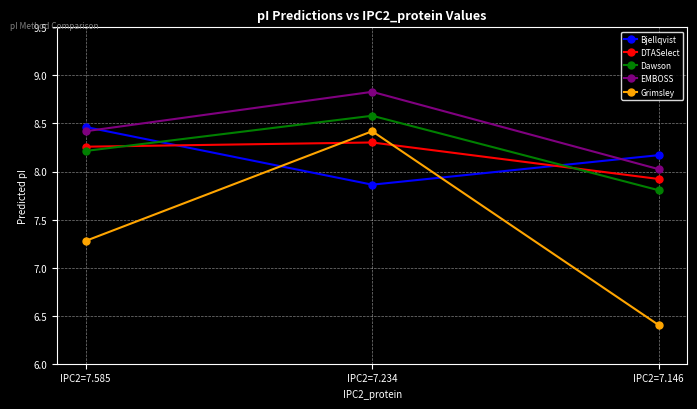

What is the spread (max minus min) of values at IPC2=7.234?

1.0